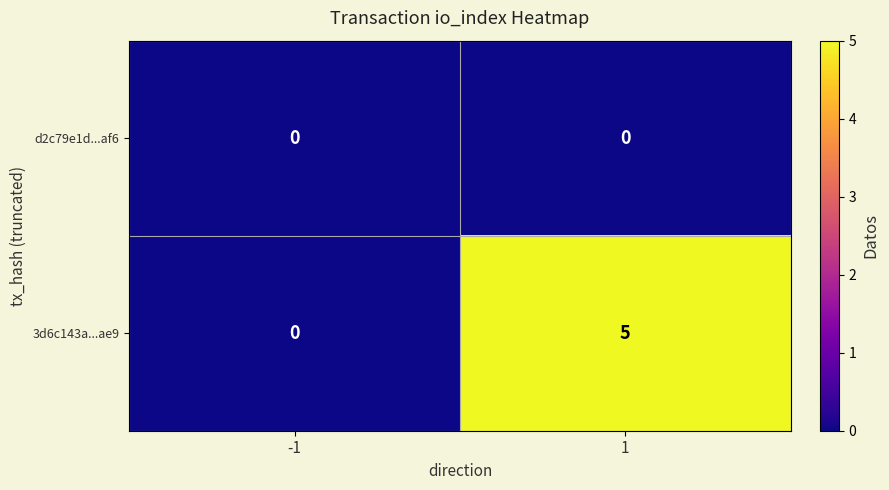

List the series in order of their peak value, highest first.

3d6c143a...ae9, d2c79e1d...af6